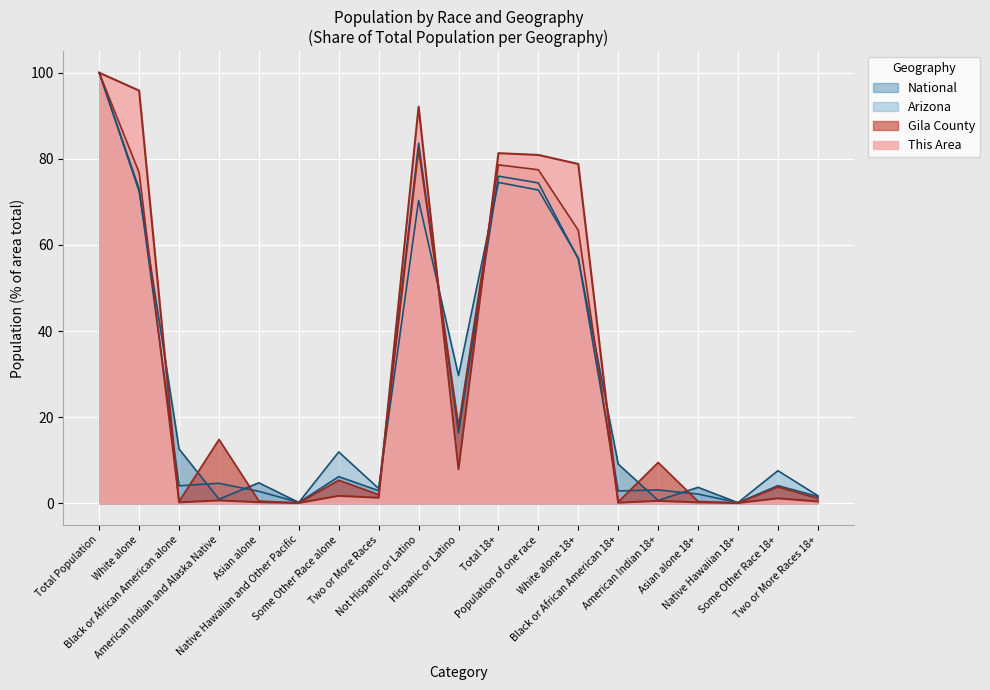

Count the number of data series in this chart.

4